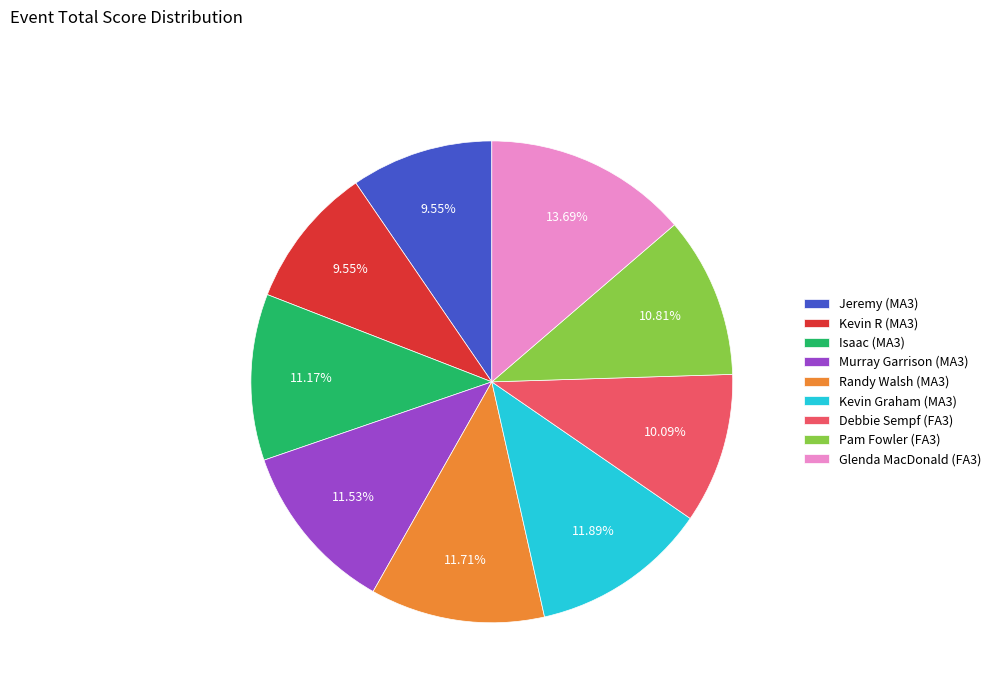

Is there a majority slice in this chart?

No